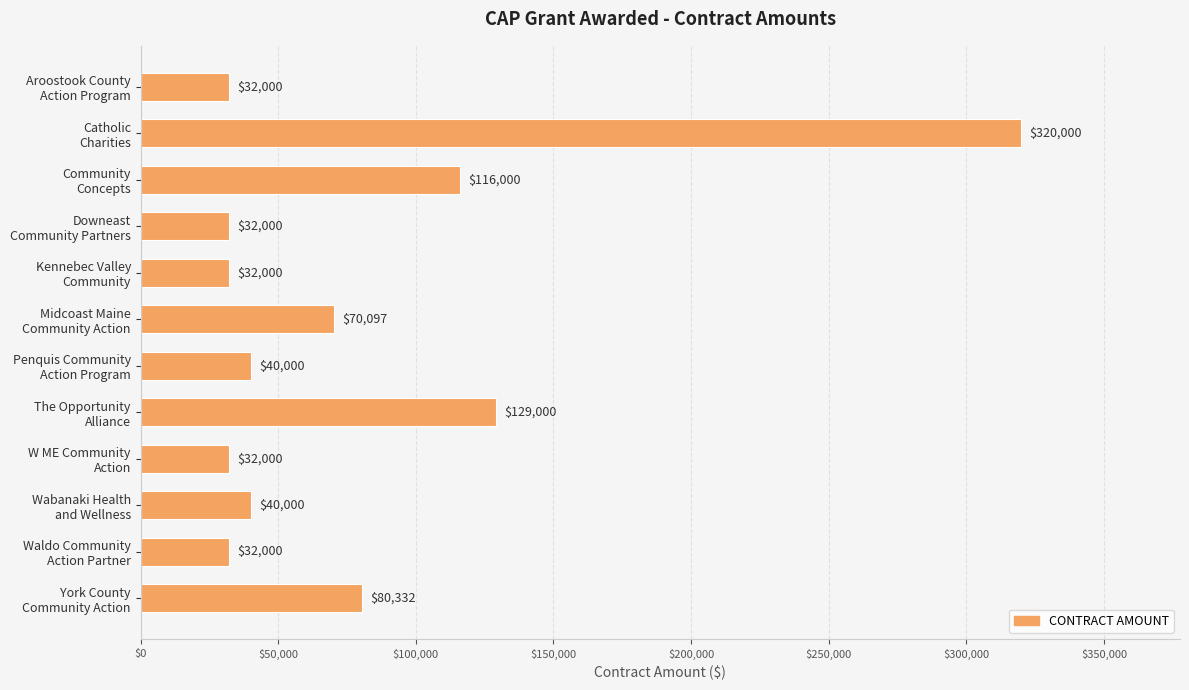

What is the value of the 3rd bar from the top?

116000